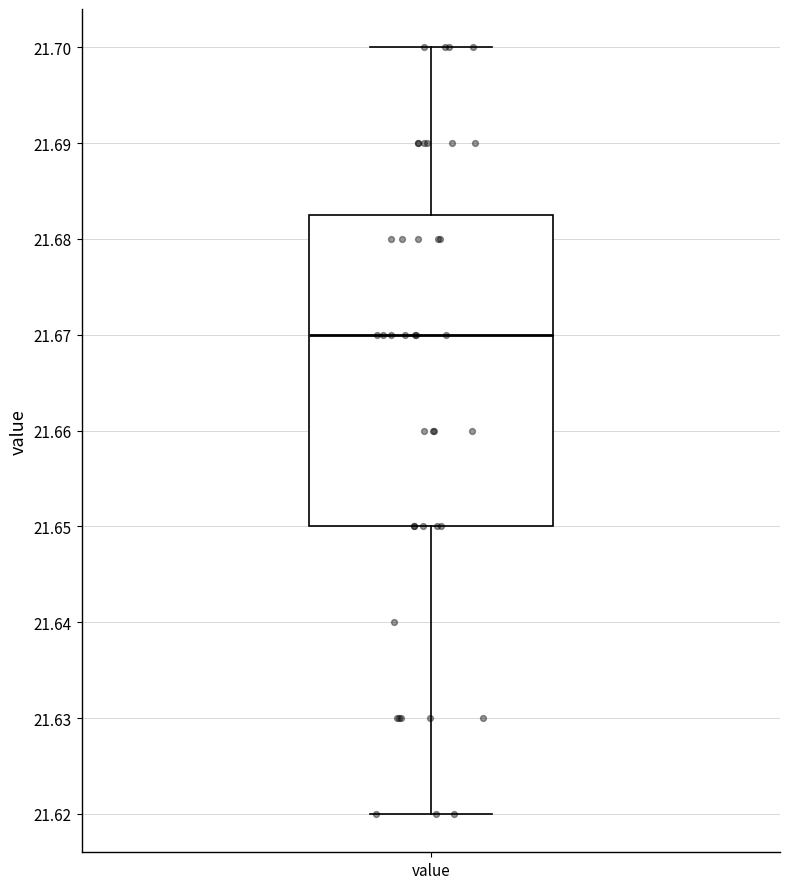

Transcribe this box plot: give where the median line is, the range the box spans, and where the two whiskers end, as read against the y-axis. The values are not printed on the chart, so give them approximately, as read against the axis.

median 21.670, box 21.650 to 21.683, whiskers 21.620 to 21.700